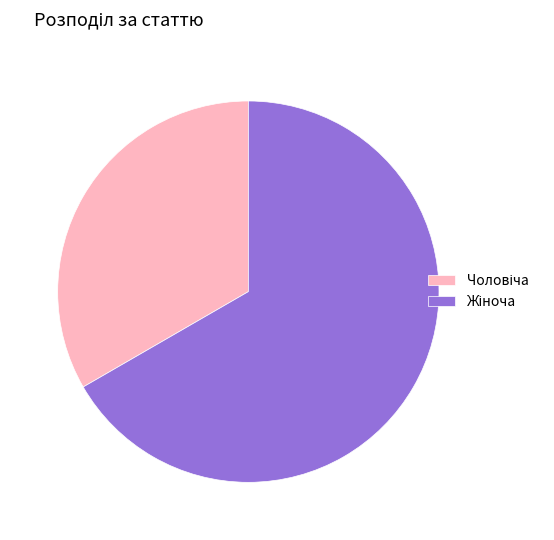

Does any single category account for the majority?

Yes